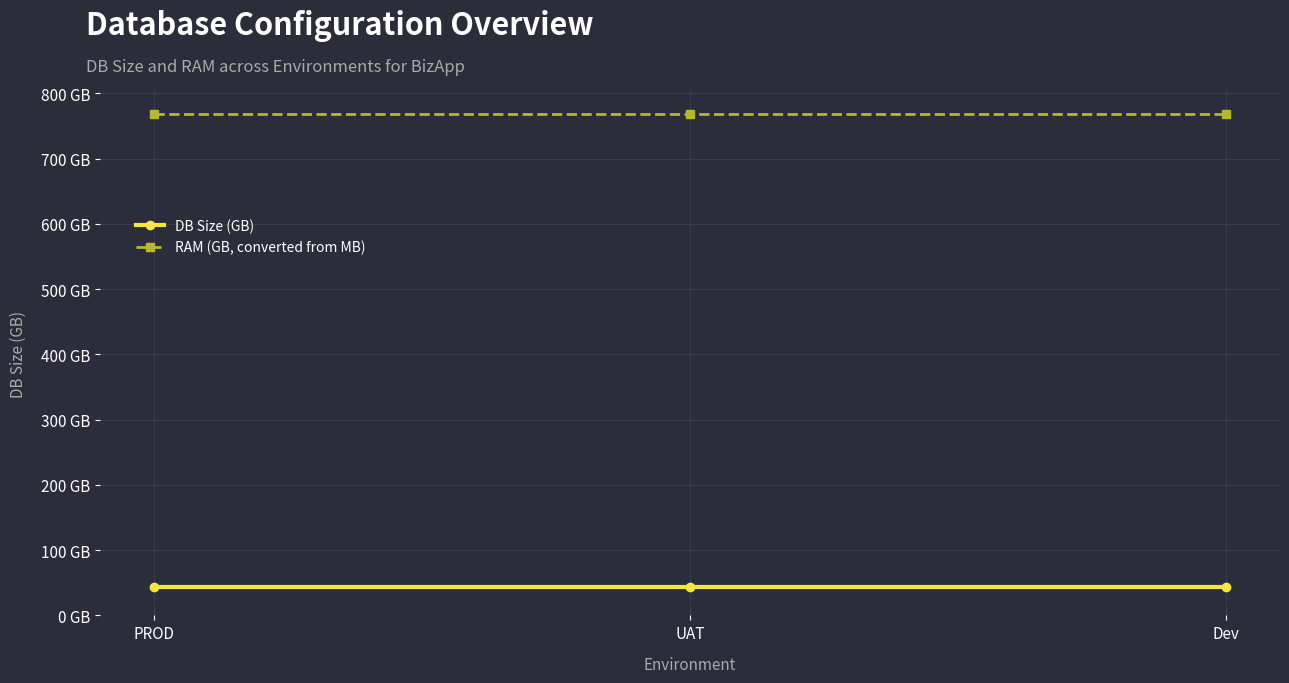

The DB Size (GB) series shows 43.3 at UAT. True or false?

True